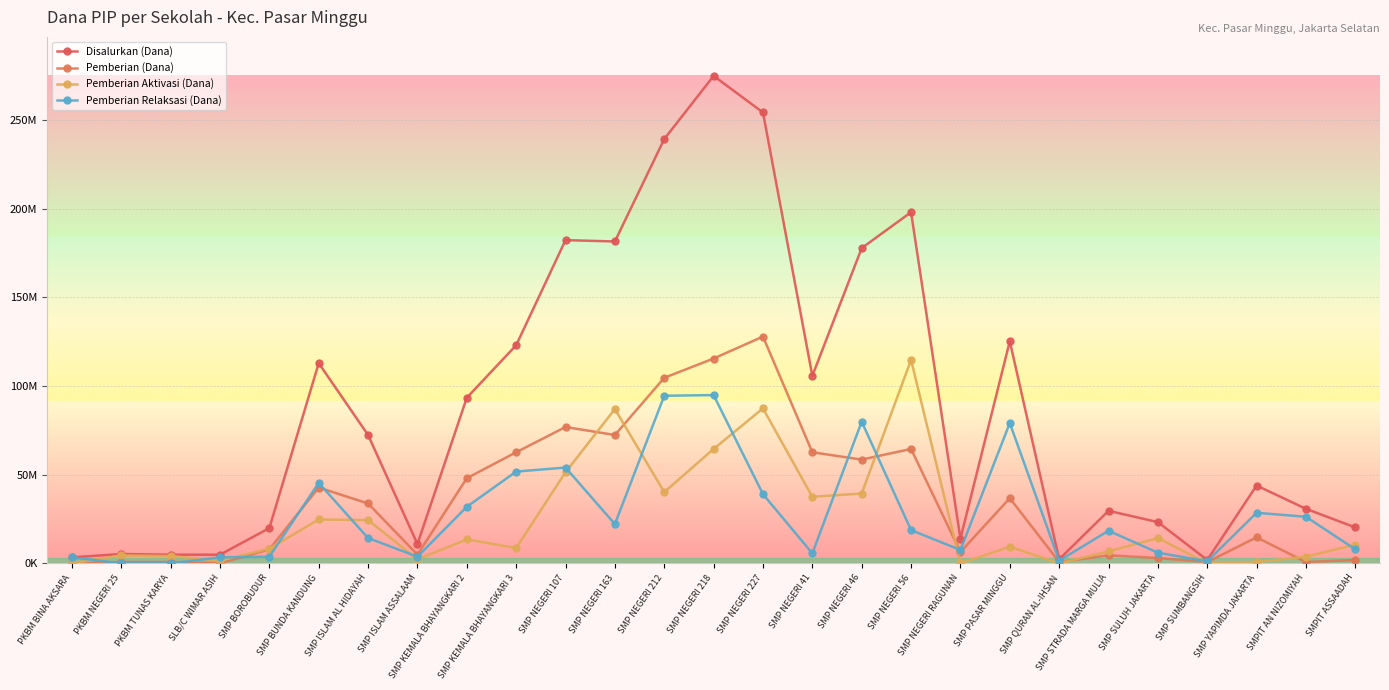

What is the difference between the second highest and second lowest values in the Pemberian (Dana) series?

115500000